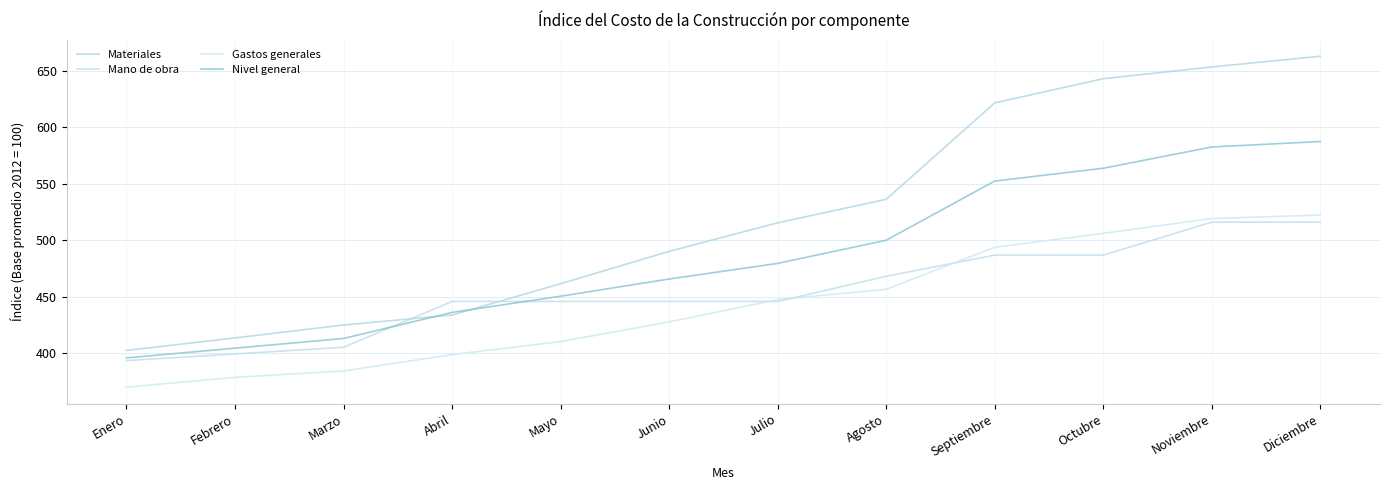

At which label does Mano de obra first exceed 445?

Abril